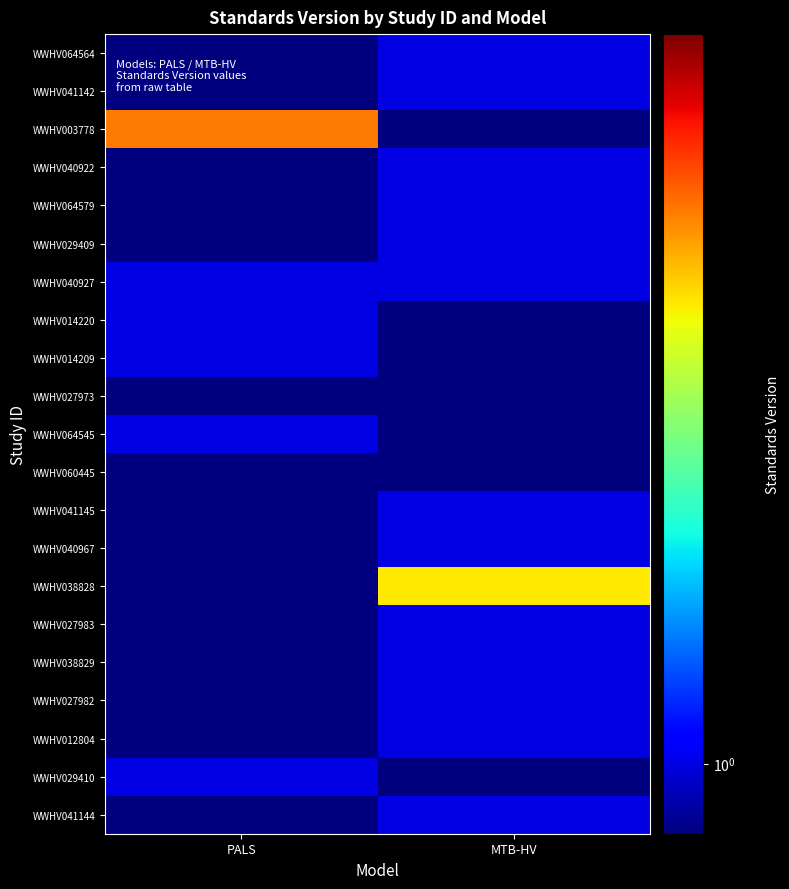

Reading left to right, what are all the values shown in this chart?

WWHV064564: PALS=0.5	MTB-HV=1.0
WWHV041142: PALS=0.5	MTB-HV=1.0
WWHV003778: PALS=2.3	MTB-HV=0.5
WWHV040922: PALS=0.5	MTB-HV=1.0
WWHV064579: PALS=0.5	MTB-HV=1.0
WWHV029409: PALS=0.5	MTB-HV=1.0
WWHV040927: PALS=1.0	MTB-HV=1.0
WWHV014220: PALS=1.0	MTB-HV=0.5
WWHV014209: PALS=1.0	MTB-HV=0.5
WWHV027973: PALS=0.5	MTB-HV=0.5
WWHV064545: PALS=1.0	MTB-HV=0.5
WWHV060445: PALS=0.5	MTB-HV=0.5
WWHV041145: PALS=0.5	MTB-HV=1.0
WWHV040967: PALS=0.5	MTB-HV=1.0
WWHV038828: PALS=0.5	MTB-HV=2.0
WWHV027983: PALS=0.5	MTB-HV=1.0
WWHV038829: PALS=0.5	MTB-HV=1.0
WWHV027982: PALS=0.5	MTB-HV=1.0
WWHV012804: PALS=0.5	MTB-HV=1.0
WWHV029410: PALS=1.0	MTB-HV=0.5
WWHV041144: PALS=0.5	MTB-HV=1.0